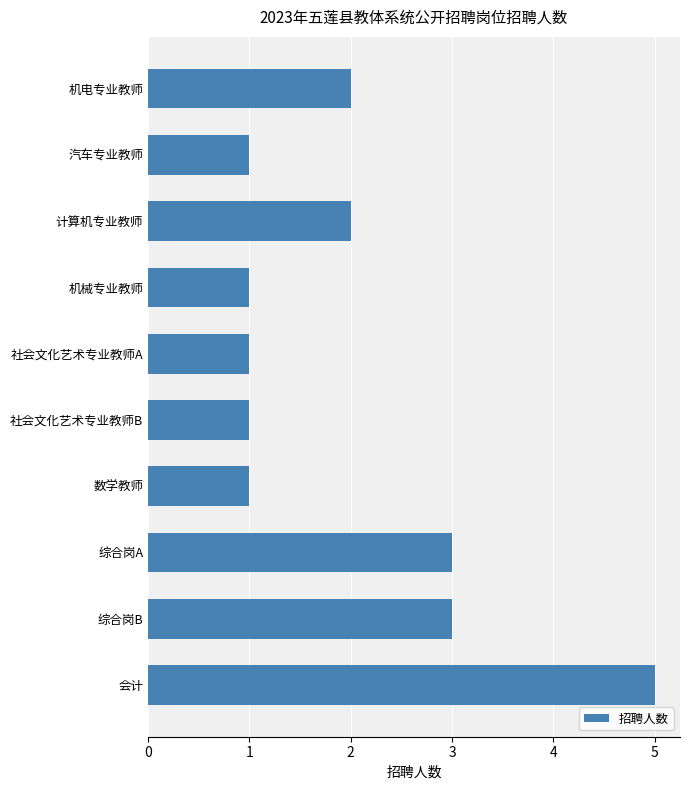

True or false: the data shows 2 at 机械专业教师.

False